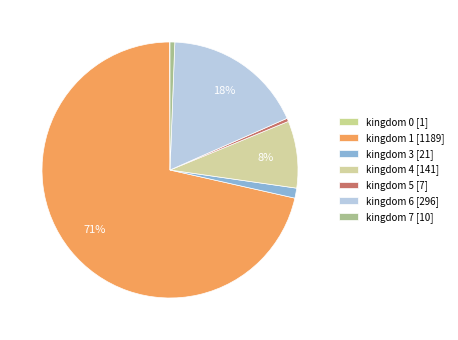

What percentage is the kingdom 1 slice, to the nearest percent?

71%